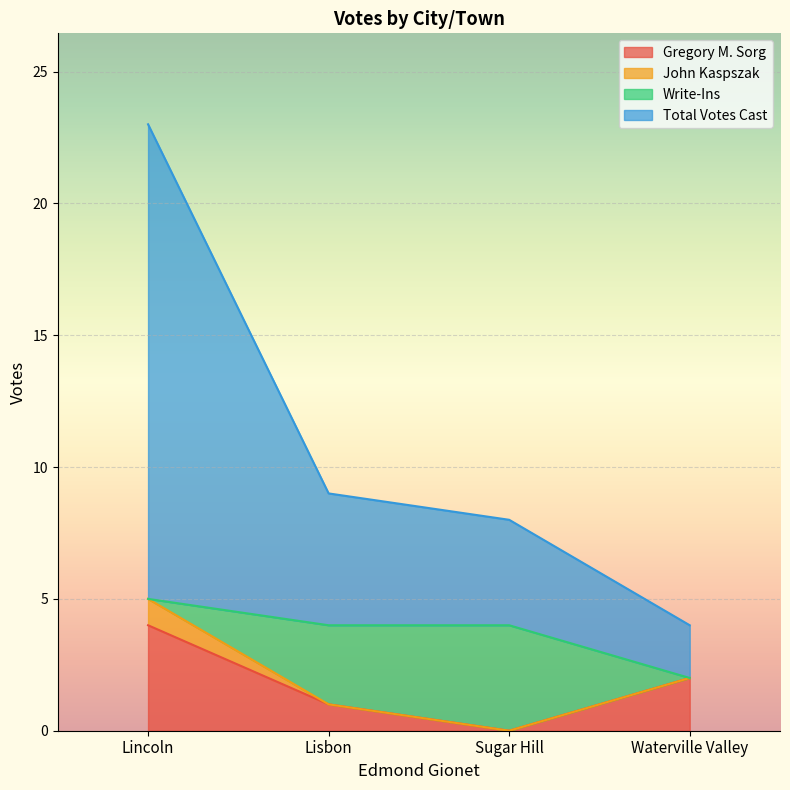

What is the difference between the maximum and minimum values in the Total Votes Cast series?

19